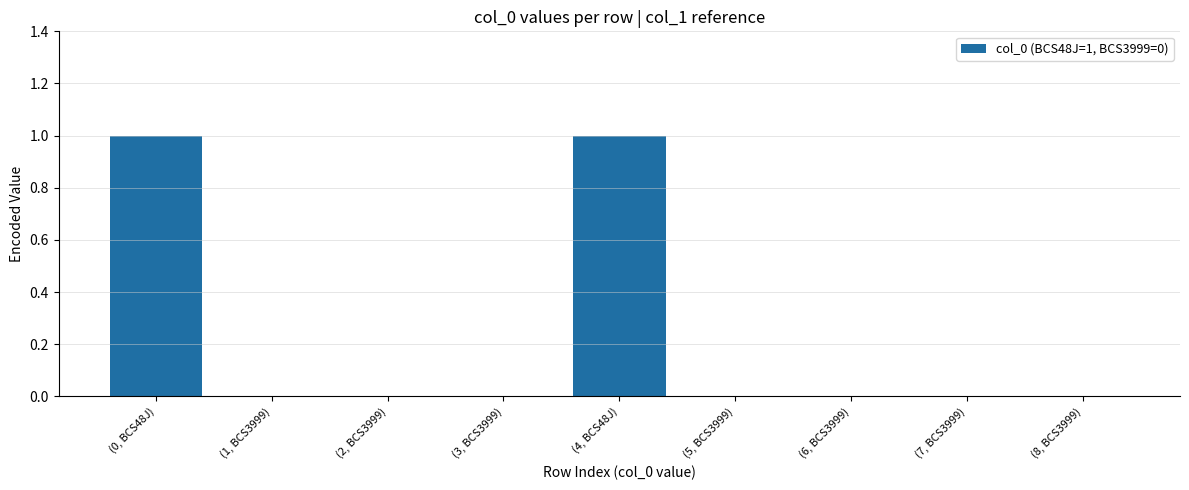

Is it true that the value at (6, BCS3999) is 0?

True